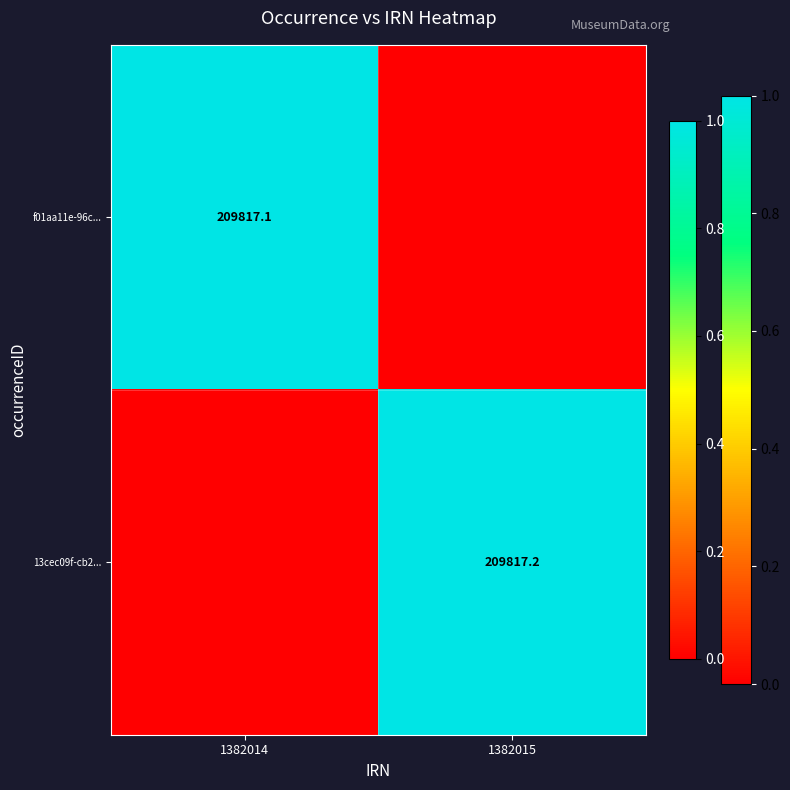

At which category is the sum across all series the highest?

1382015